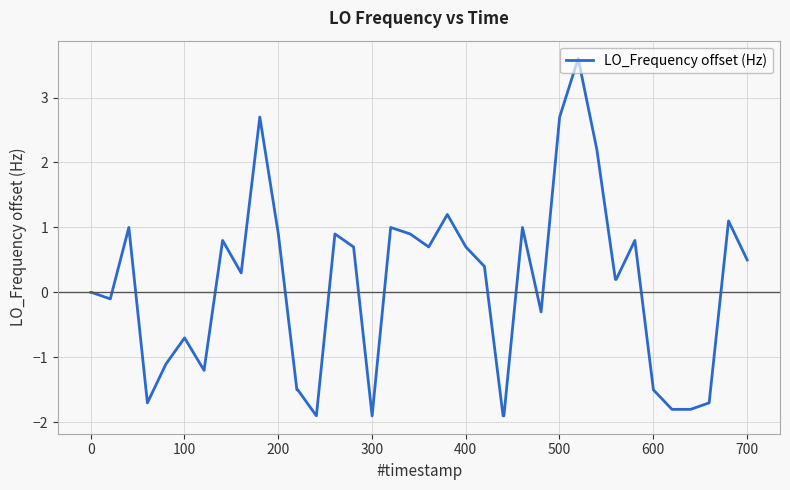

Does the chart display data point markers on the line(s)?

No